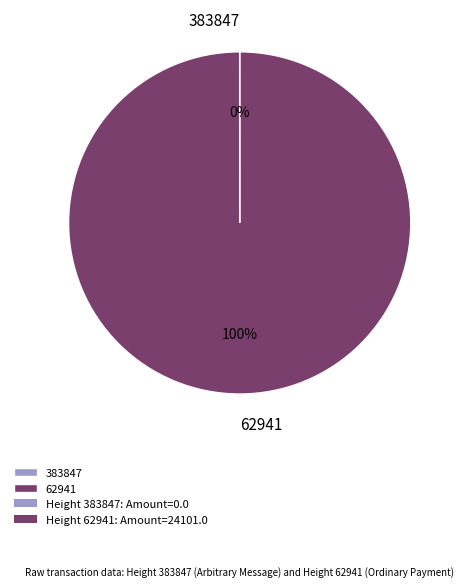

To the nearest percent, what portion does 62941 represent?

100%